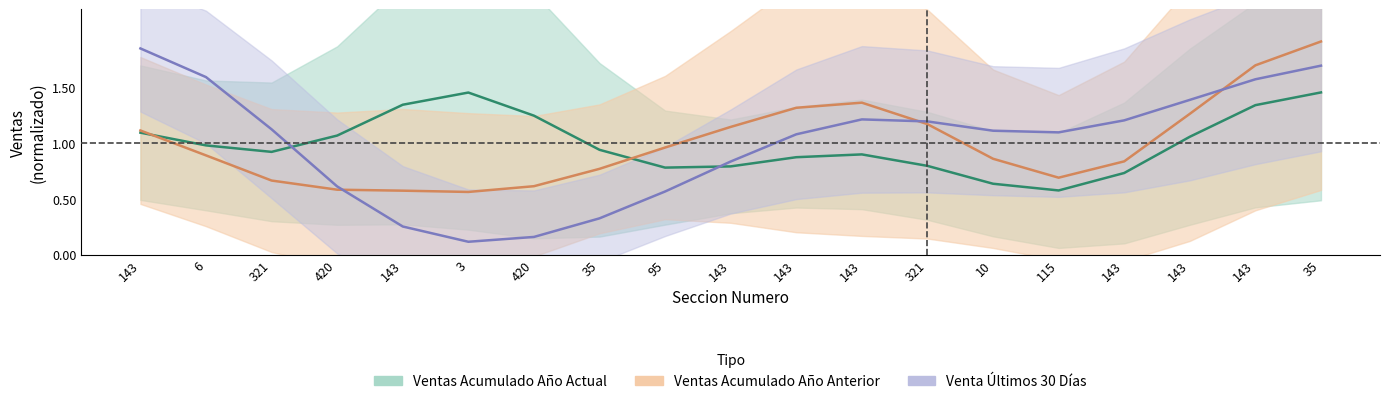

What is the average value of the Ventas Acumulado Año Anterior series?

1.0